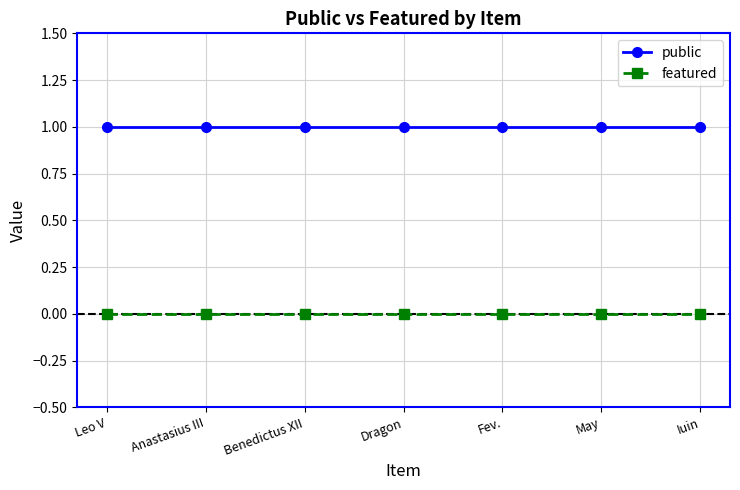

Reading left to right, extract all data points from this chart.

public: Leo V=1	Anastasius III=1	Benedictus XII=1	Dragon=1	Fev.=1	May=1	Iuin=1
featured: Leo V=0	Anastasius III=0	Benedictus XII=0	Dragon=0	Fev.=0	May=0	Iuin=0